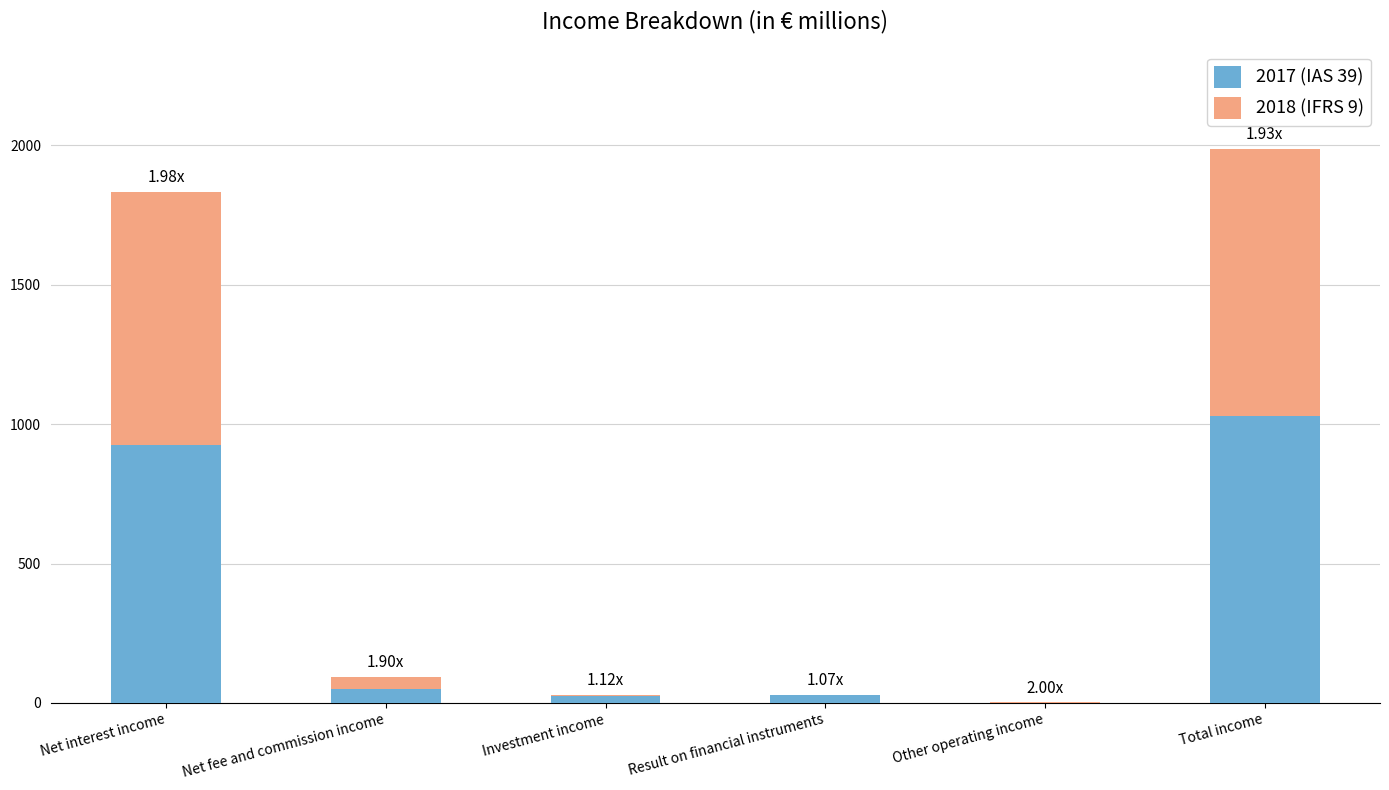

What is the total value across all series at Net interest income?

1832